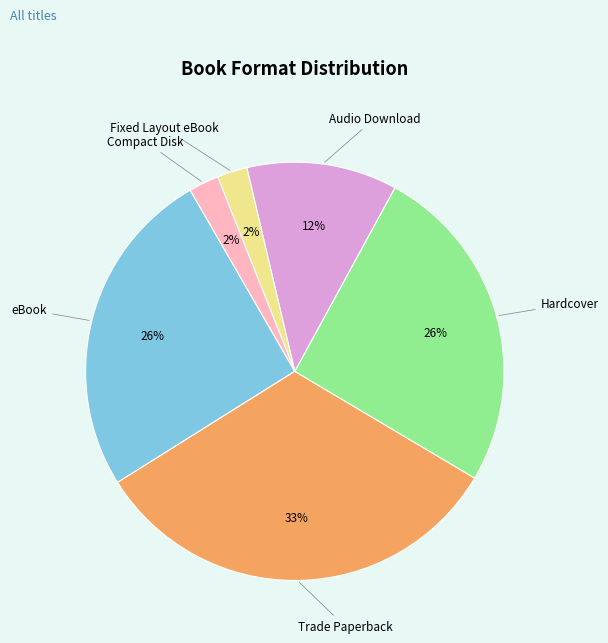

Does any single category account for the majority?

No